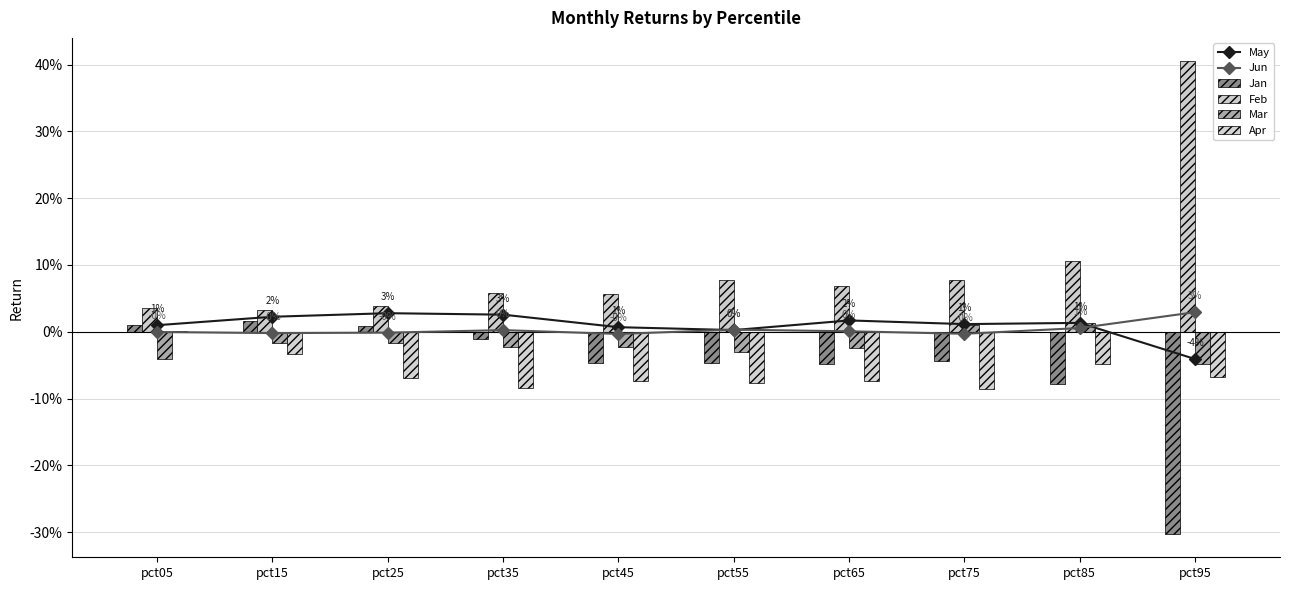

At which category is the sum across all series the highest?

pct15